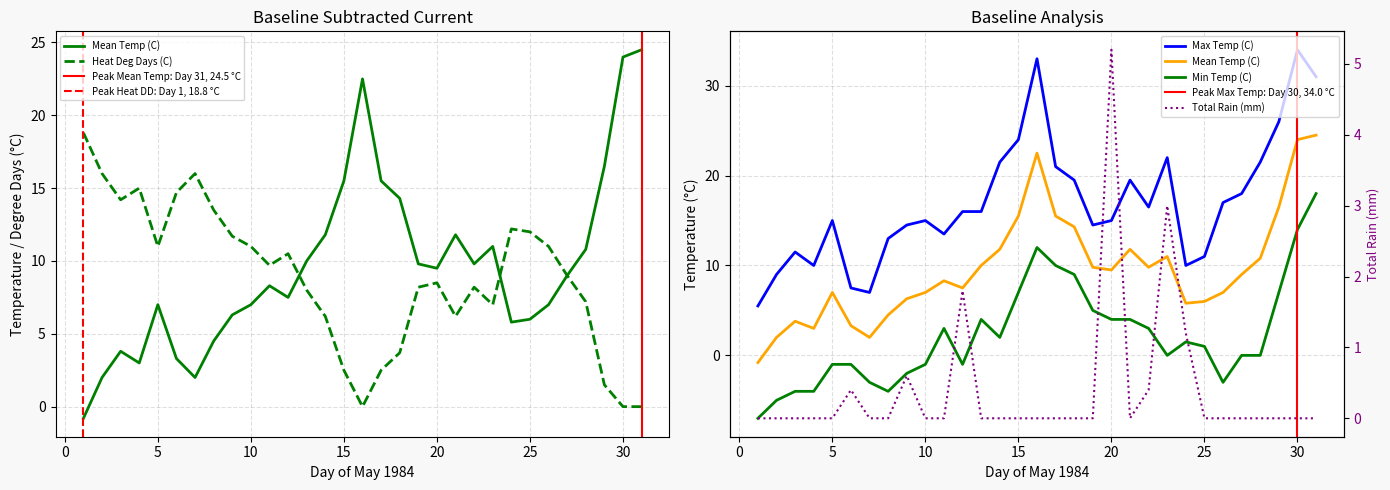

How many series are shown in this chart?

5